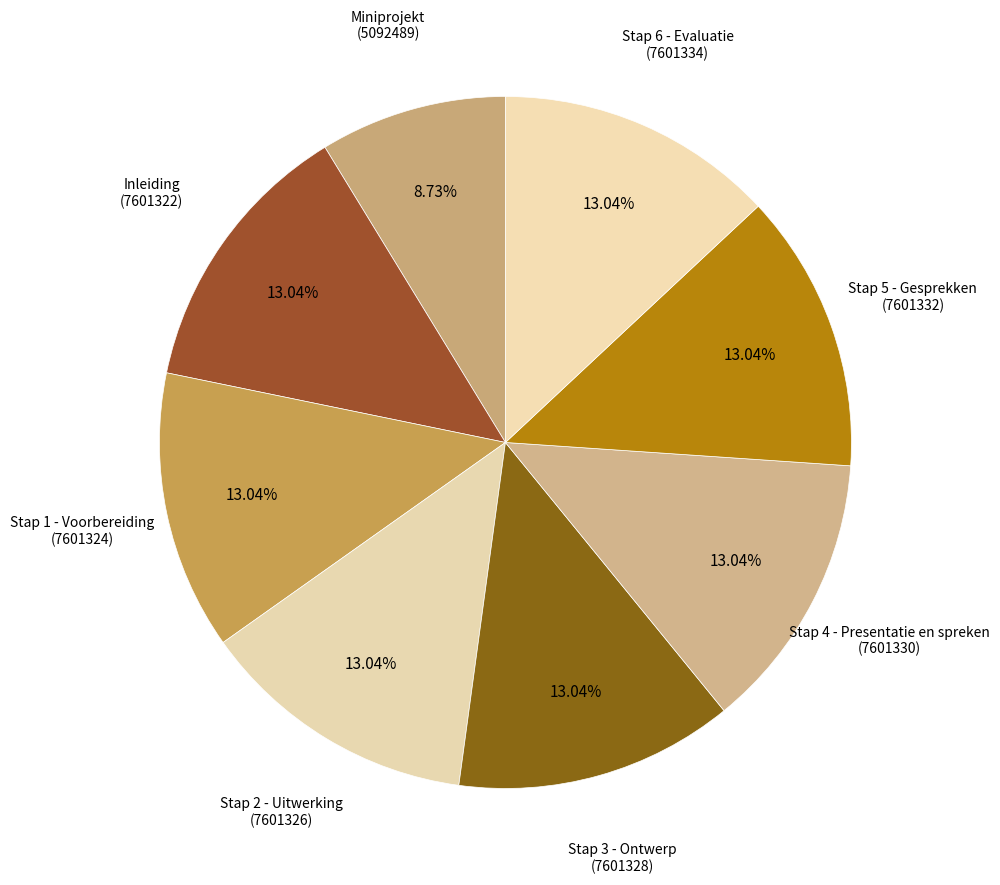

How many slices are in this pie chart?

8